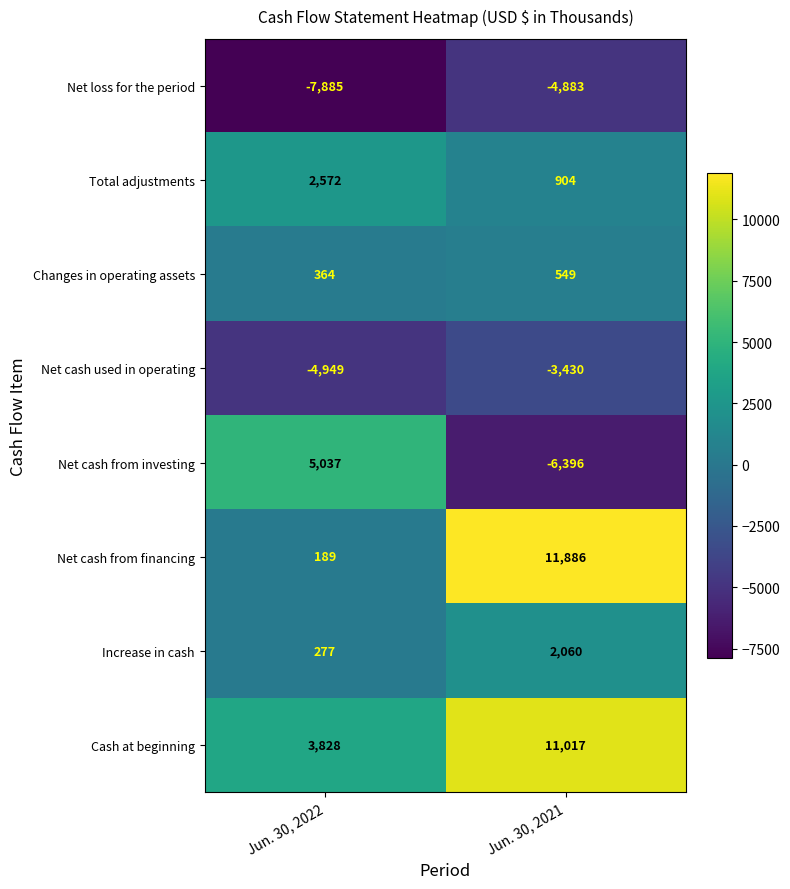

Reading right to left, what are all the values shown in this chart?

Net loss for the period: -4883	-7885
Total adjustments: 904	2572
Changes in operating assets: 549	364
Net cash used in operating: -3430	-4949
Net cash from investing: -6396	5037
Net cash from financing: 11886	189
Increase in cash: 2060	277
Cash at beginning: 11017	3828